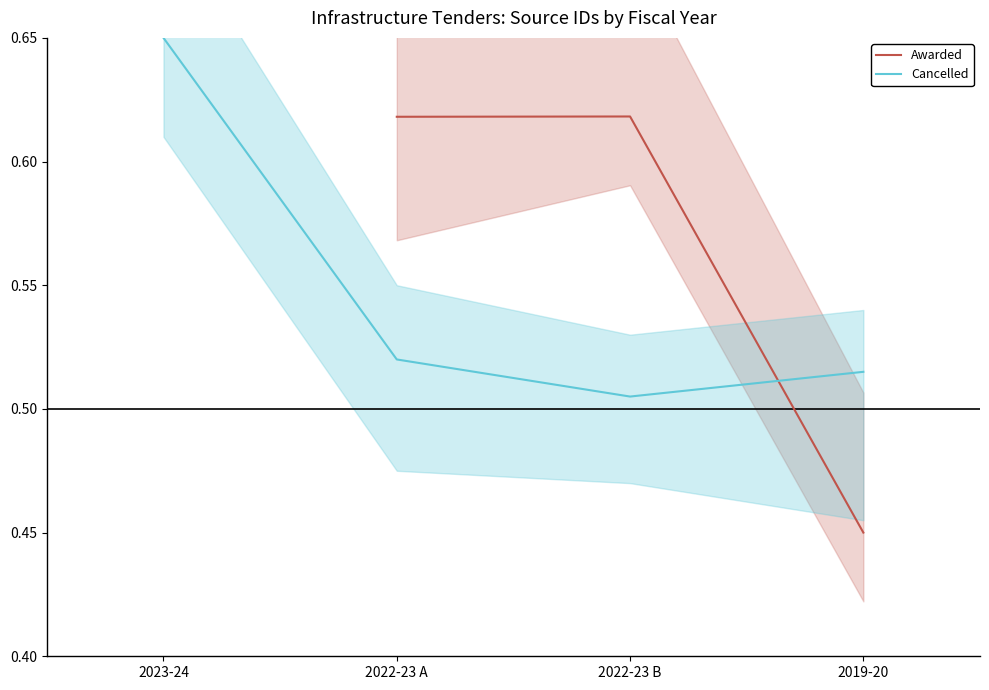

At which label does Awarded reach its minimum?

2019-20